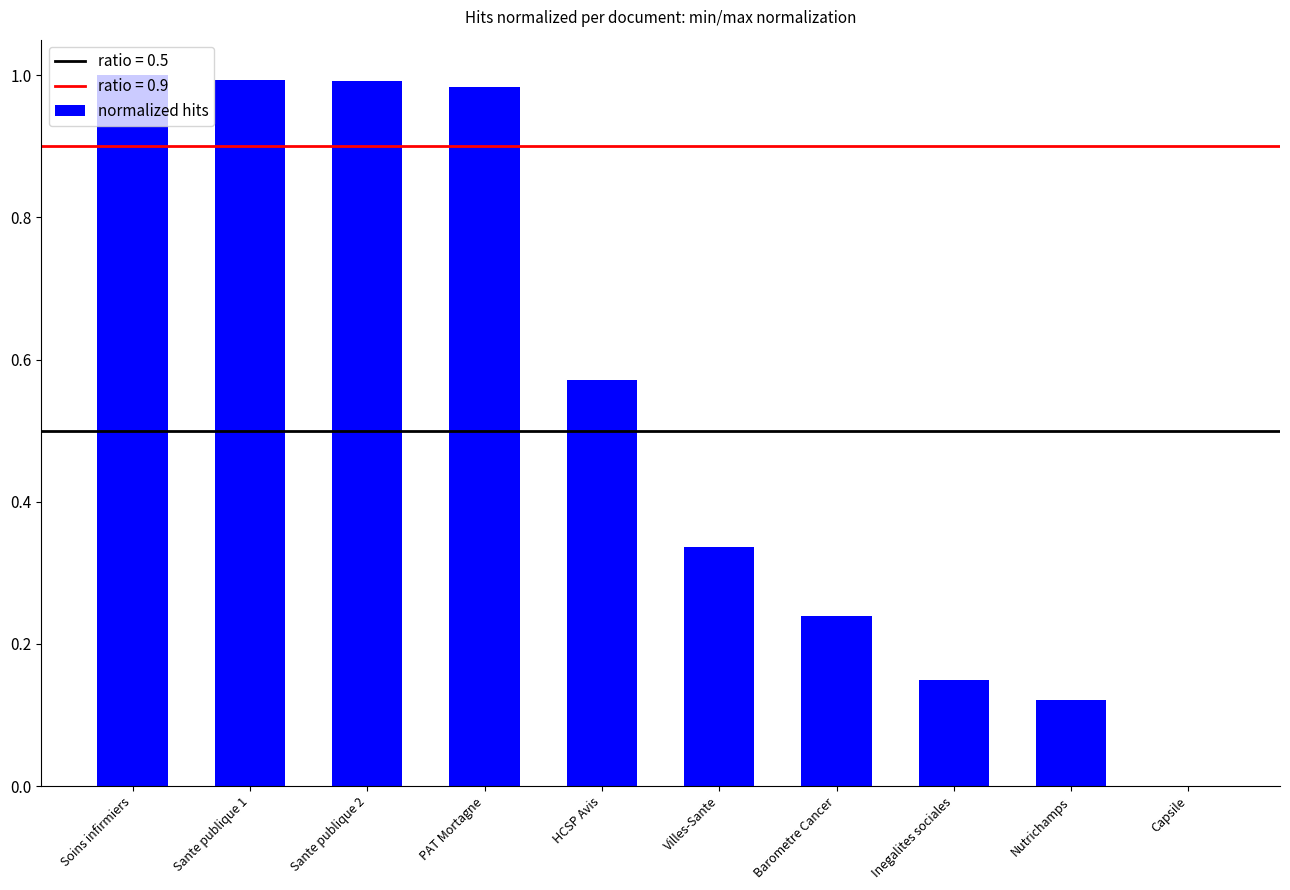

At which label is the value closest to 0?

Capsile